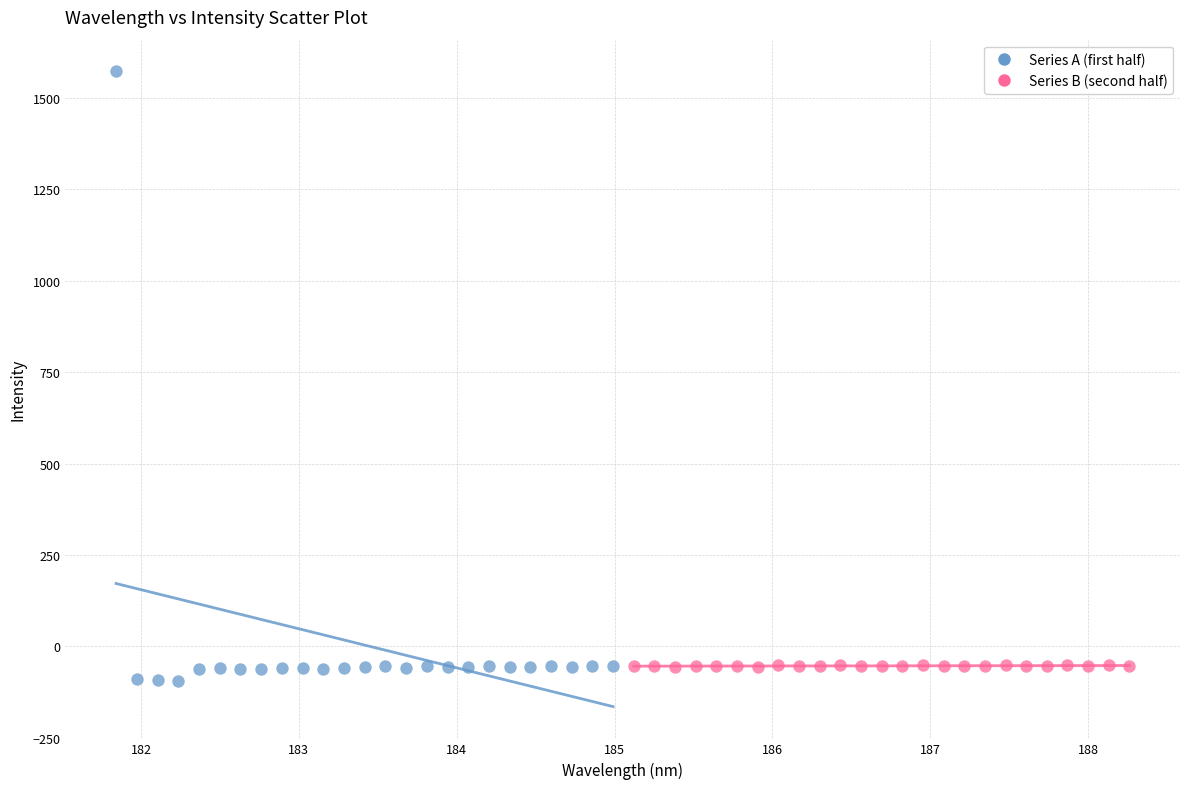

Which series has the largest Y range (max minus min)?

Series A (first half)